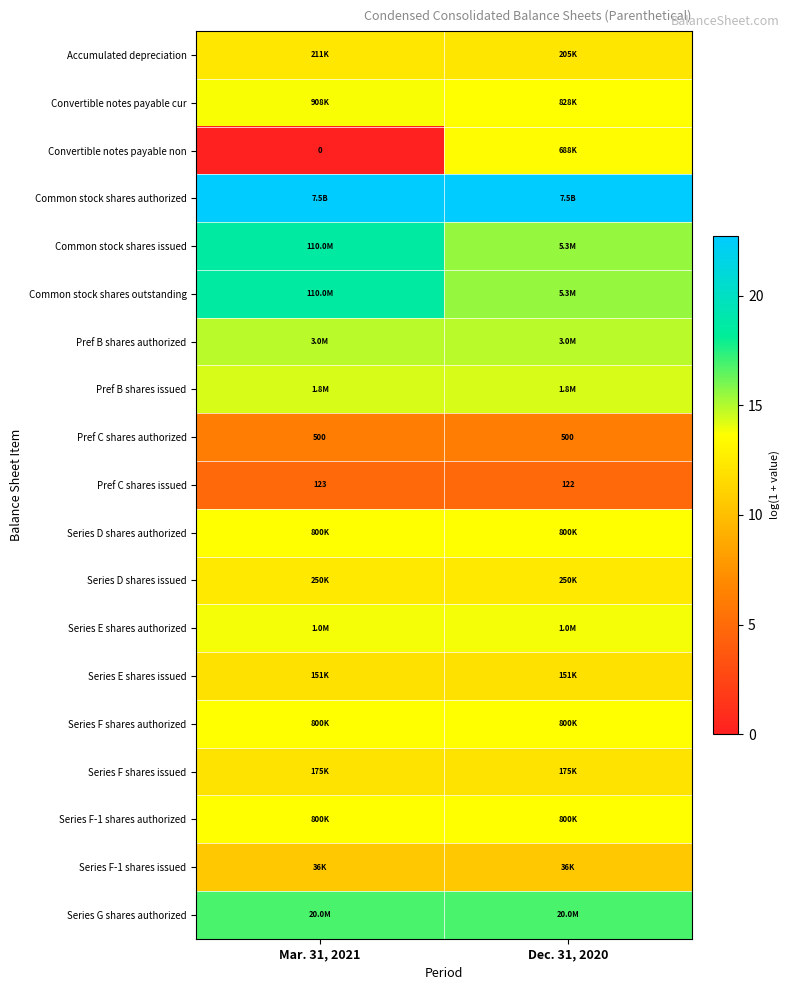

Between Dec. 31, 2020 and Mar. 31, 2021, which is larger?

Mar. 31, 2021